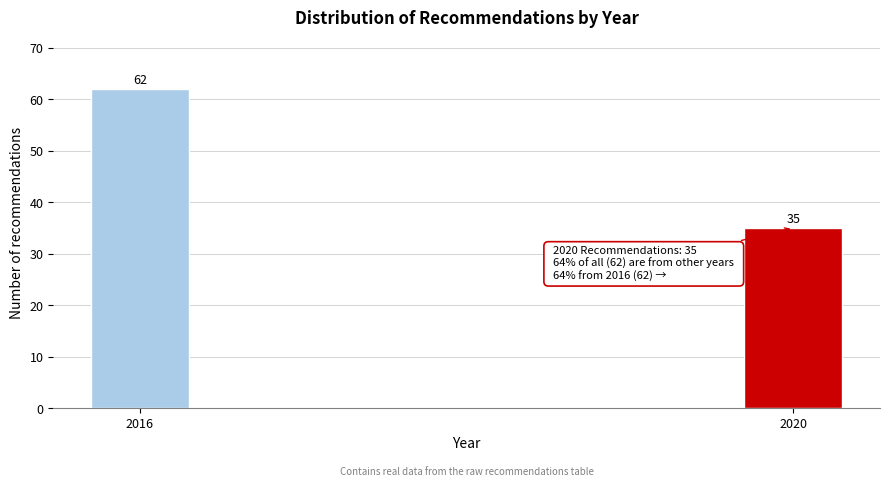

Reading right to left, list all the values displayed in this chart.

35	62